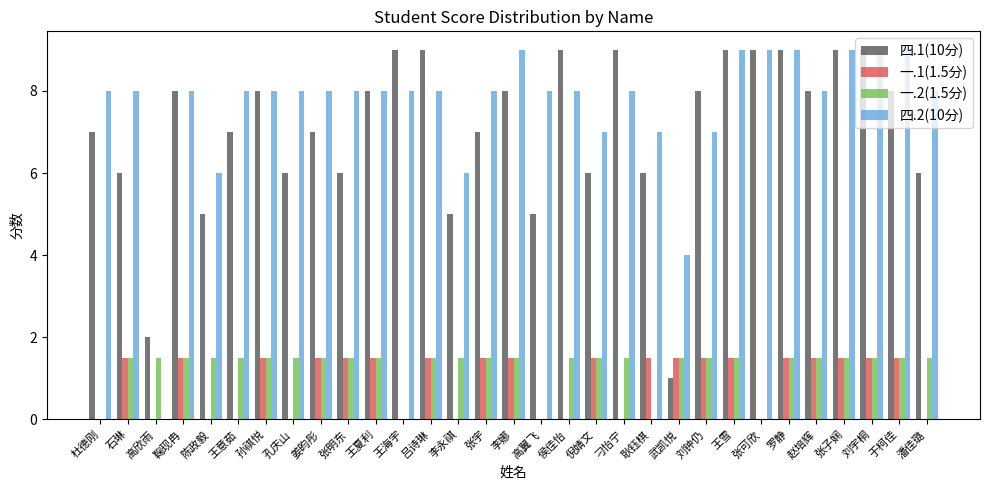

Reading left to right, extract all data points from this chart.

四.1(10分): 7.0	6.0	2.0	8.0	5.0	7.0	8.0	6.0	7.0	6.0	8.0	9.0	9.0	5.0	7.0	8.0	5.0	9.0	6.0	9.0	6.0	1.0	8.0	9.0	9.0	9.0	8.0	9.0	9.0	8.0	6.0
一.1(1.5分): 0.0	1.5	0.0	1.5	0.0	0.0	1.5	0.0	1.5	1.5	1.5	0.0	1.5	0.0	1.5	1.5	0.0	0.0	1.5	0.0	1.5	1.5	1.5	1.5	0.0	1.5	1.5	1.5	1.5	1.5	0.0
一.2(1.5分): 0.0	1.5	1.5	1.5	1.5	1.5	1.5	1.5	1.5	1.5	1.5	0.0	1.5	1.5	1.5	1.5	0.0	1.5	1.5	1.5	0.0	1.5	1.5	1.5	0.0	1.5	1.5	1.5	1.5	1.5	1.5
四.2(10分): 8.0	8.0	0.0	8.0	6.0	8.0	8.0	8.0	8.0	8.0	8.0	8.0	8.0	6.0	8.0	9.0	8.0	8.0	7.0	8.0	7.0	4.0	7.0	9.0	9.0	9.0	8.0	9.0	9.0	9.0	8.0